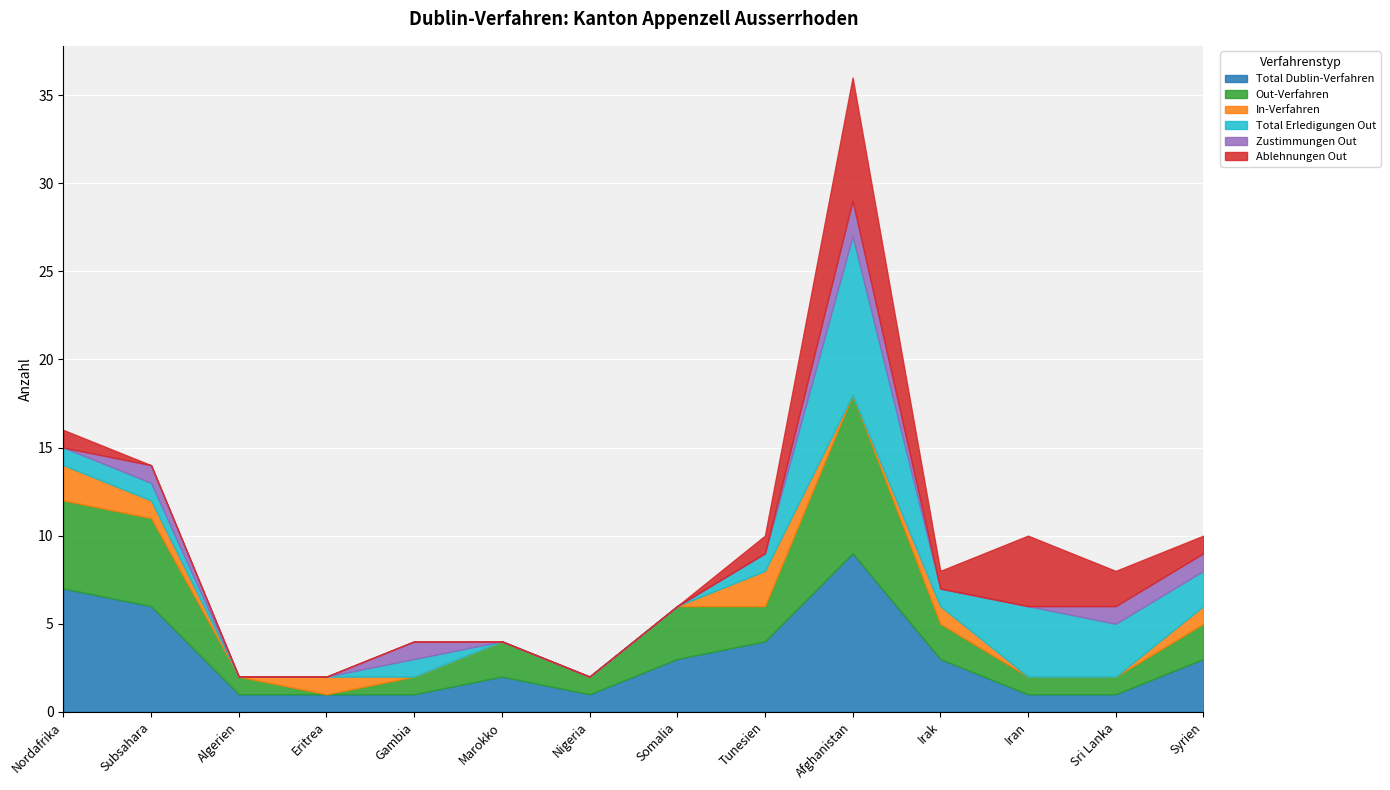

What is the label of the 8th point from the right?

Nigeria